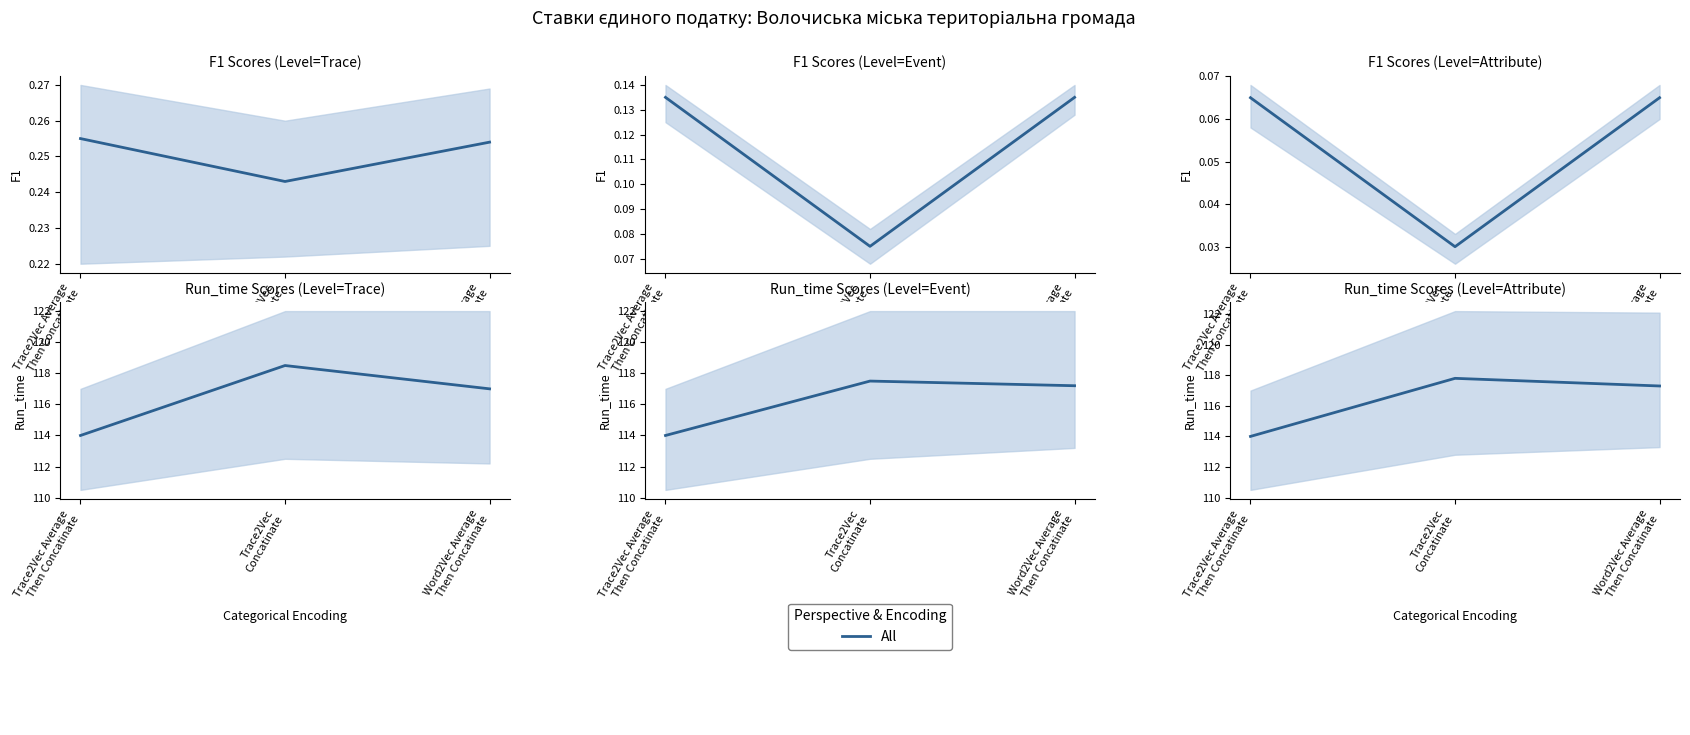

What is the difference between the maximum and minimum values?

3.8